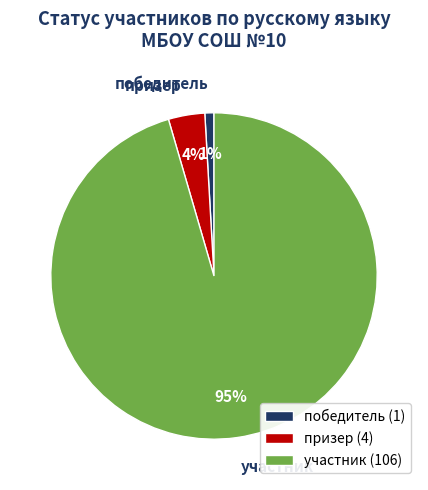

What is the majority slice?

участник